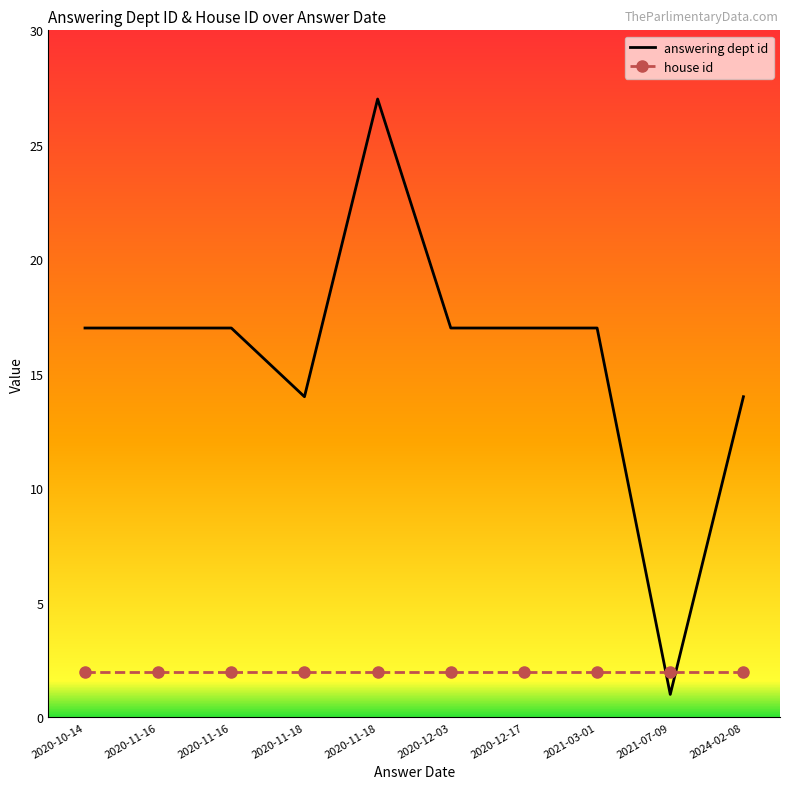

What are all the series names shown in the legend?

answering dept id, house id